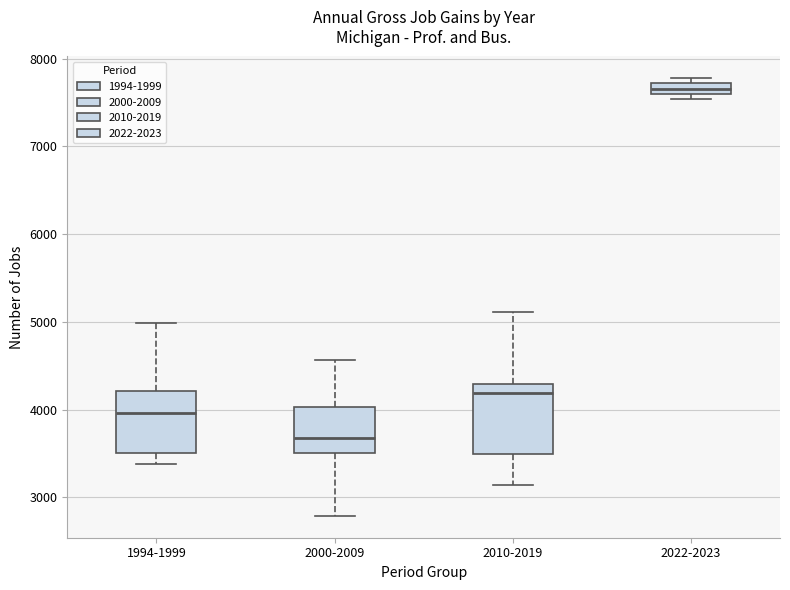

Where is the lower edge of the box for 2000-2009 on the y-axis? The values are not printed on the chart, so give them approximately, as read against the axis.

3500